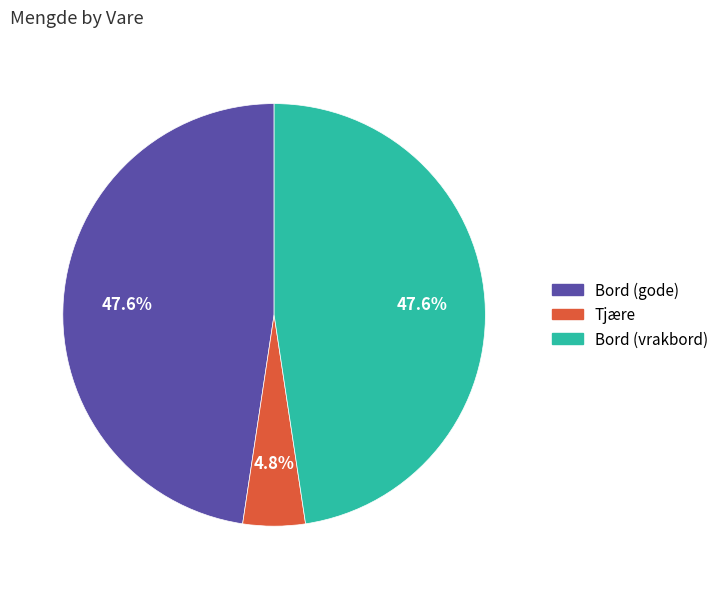

Which category has the smallest portion of the pie?

Tjære